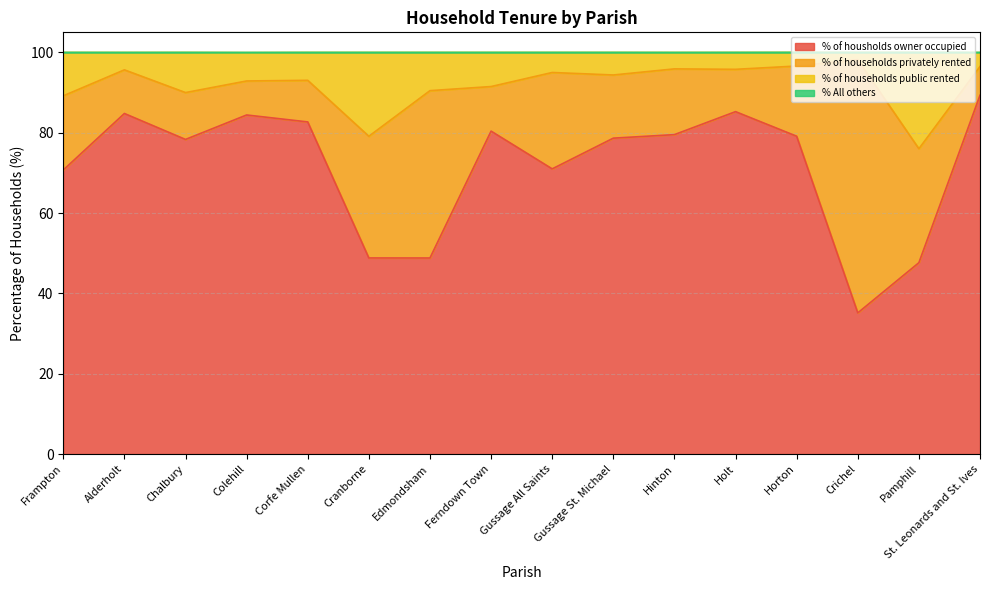

Between Crichel and Hinton, which is larger?

Hinton